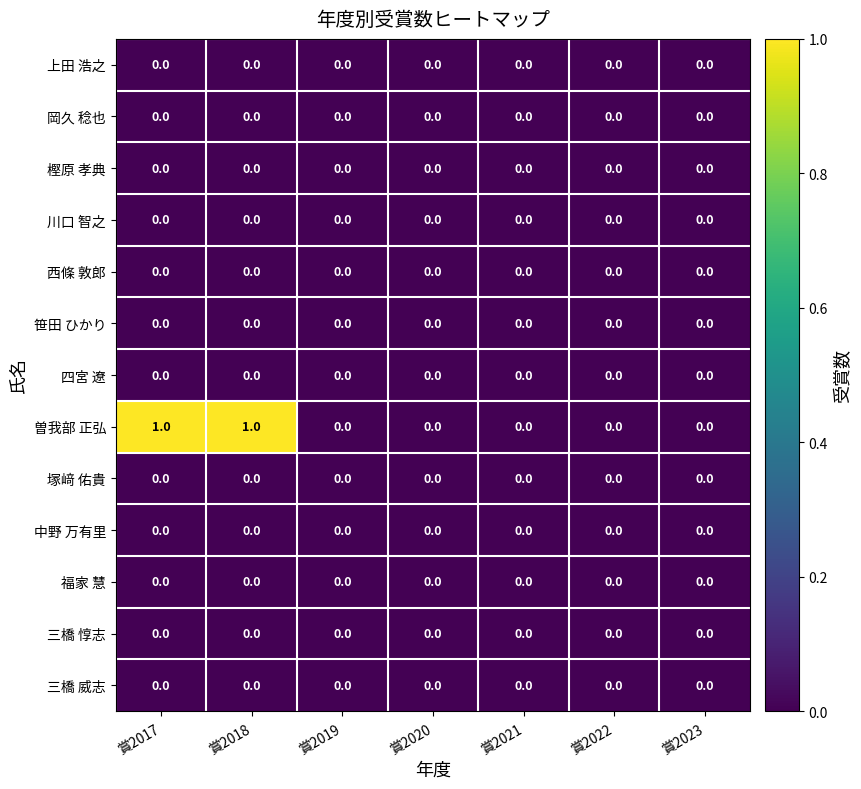

The value of 西條 敦郎 at 賞2020 is 0. True or false?

True